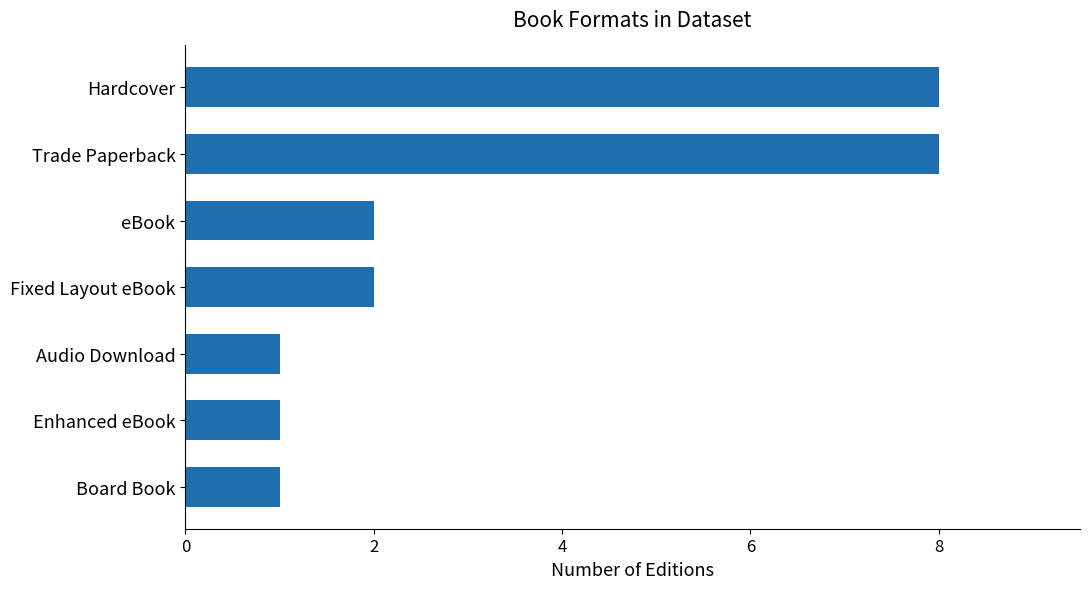

What is the change in value from eBook to Hardcover?

+6